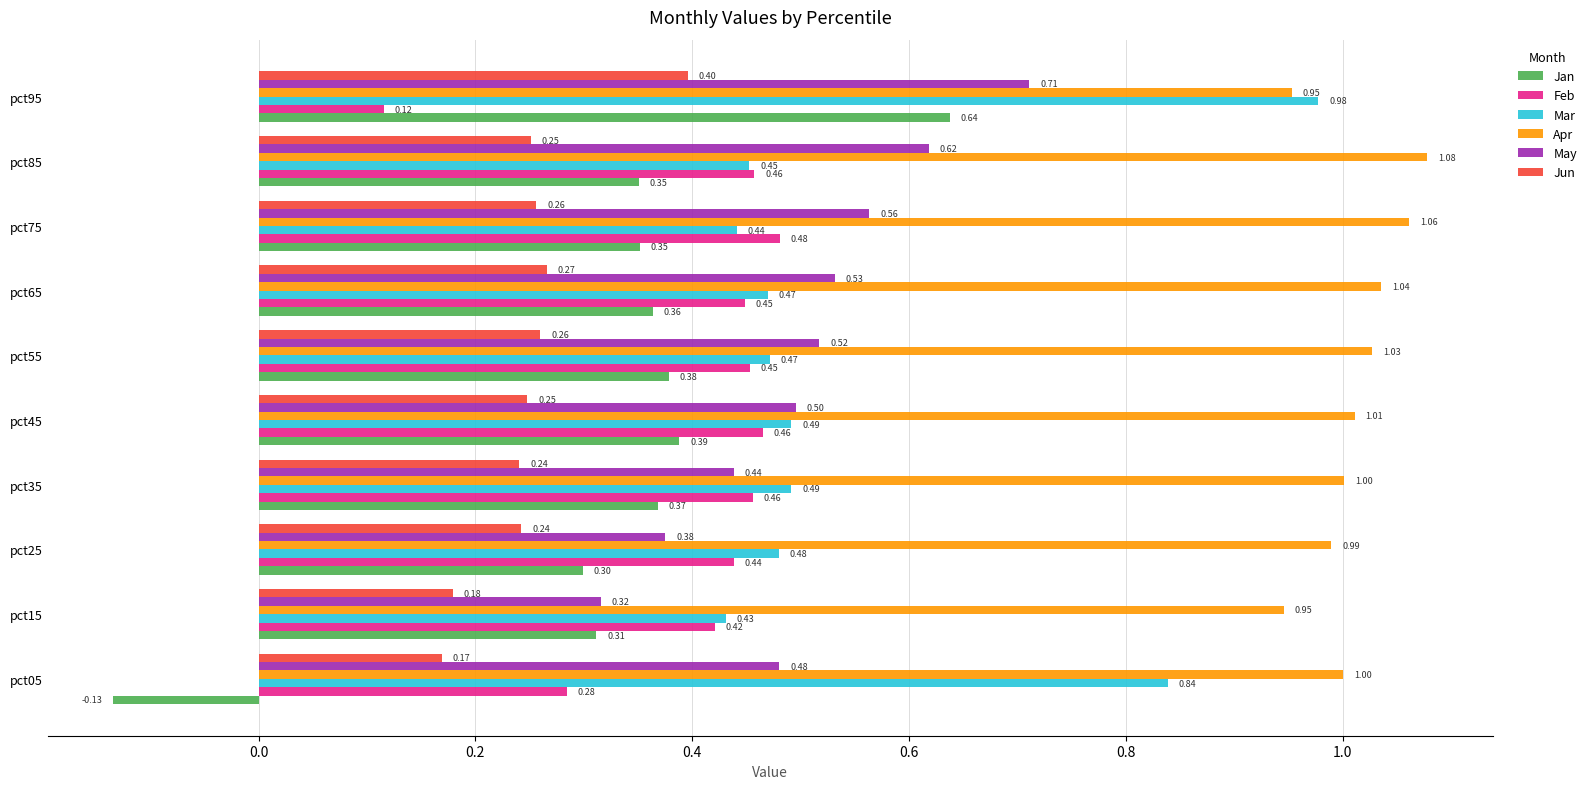

Rank the series at pct25 from highest to lowest value.

Apr, Mar, Feb, May, Jan, Jun